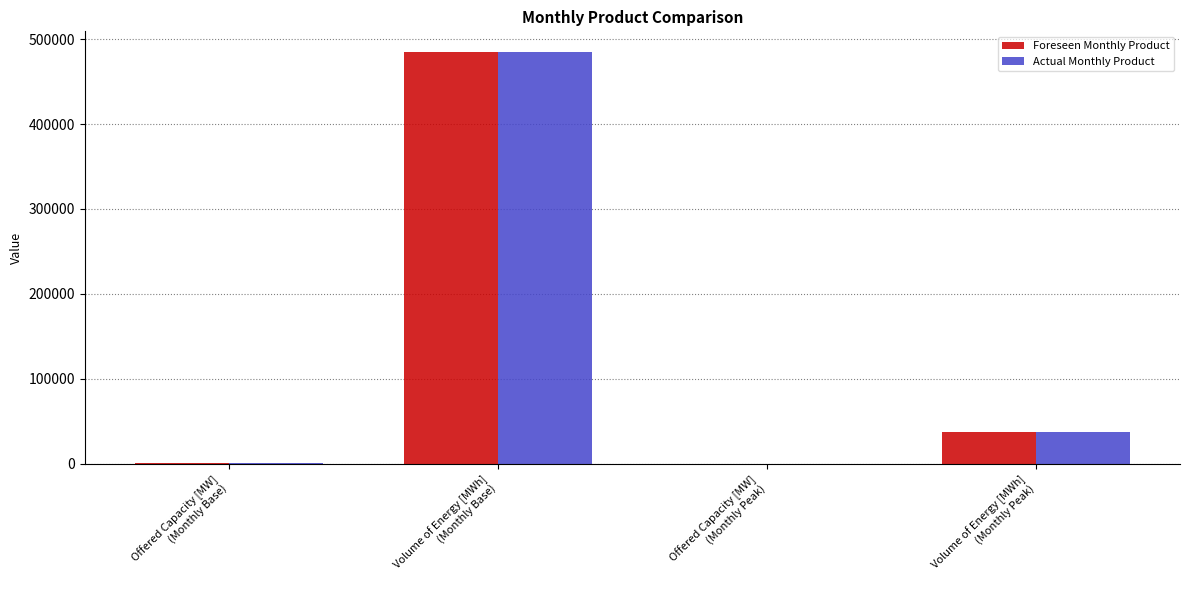

What is the average value of the Actual Monthly Product series?

130785